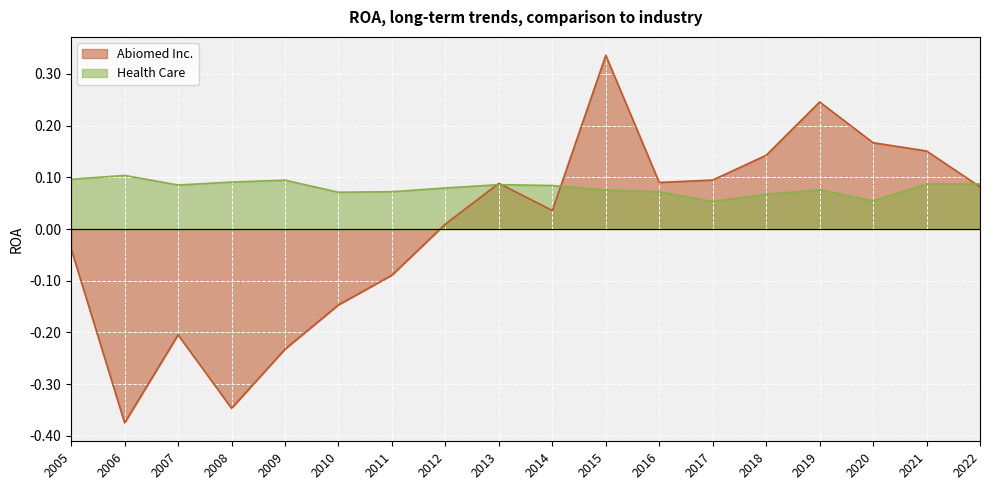

True or false: Health Care and Abiomed Inc. cross at least once.

True